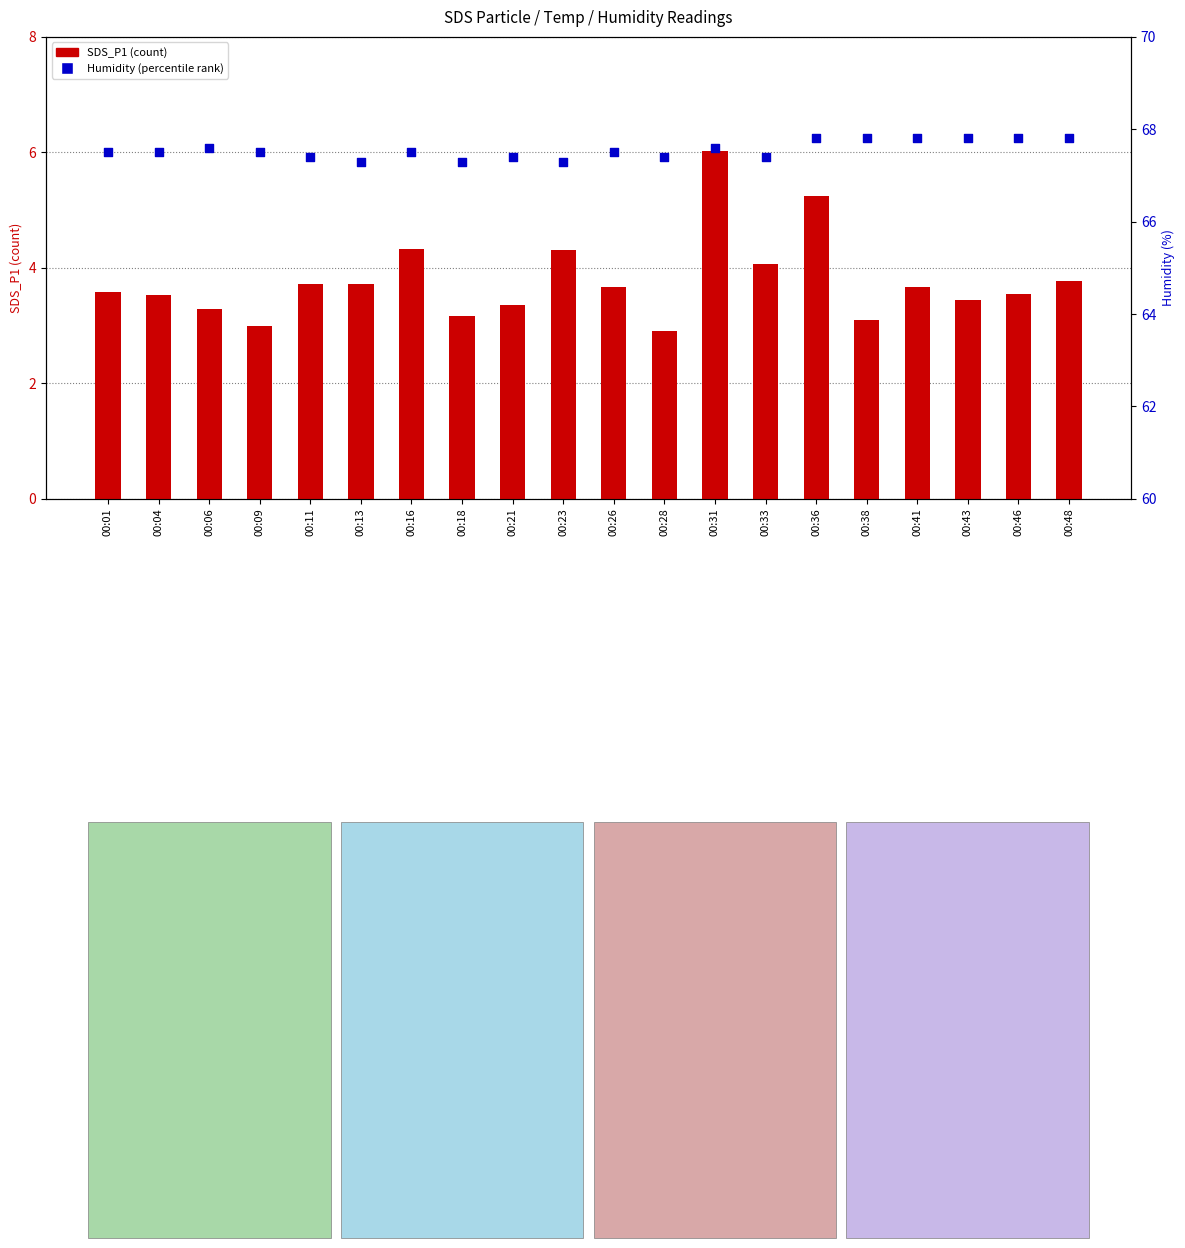

At which category is the sum across all series the highest?

00:31